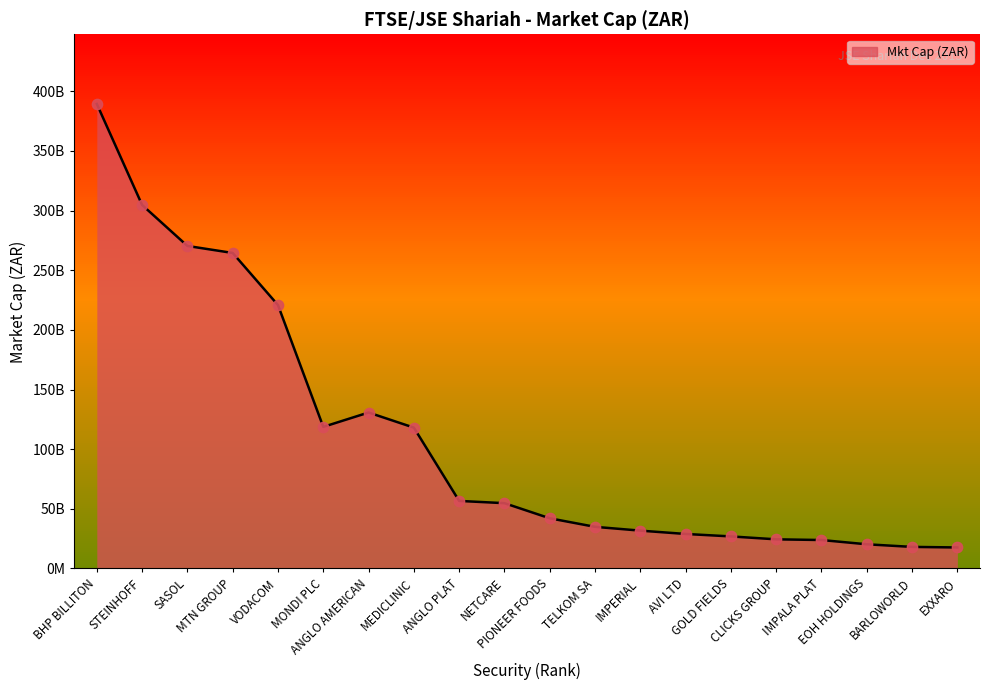

Which has a higher value, EXXARO or EOH HOLDINGS?

EOH HOLDINGS